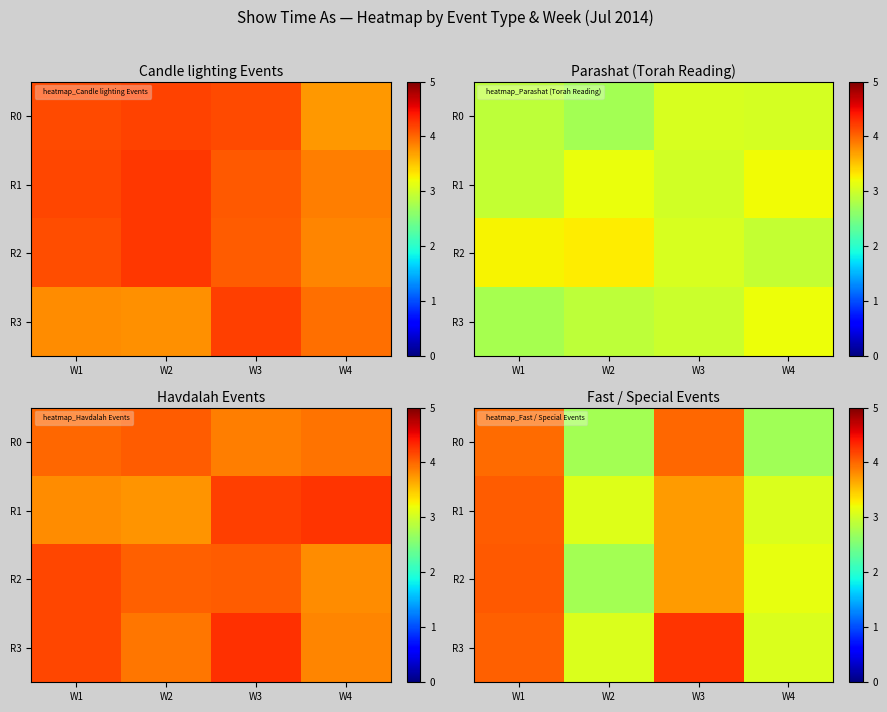

What is the total value across all series at W2?

11.7